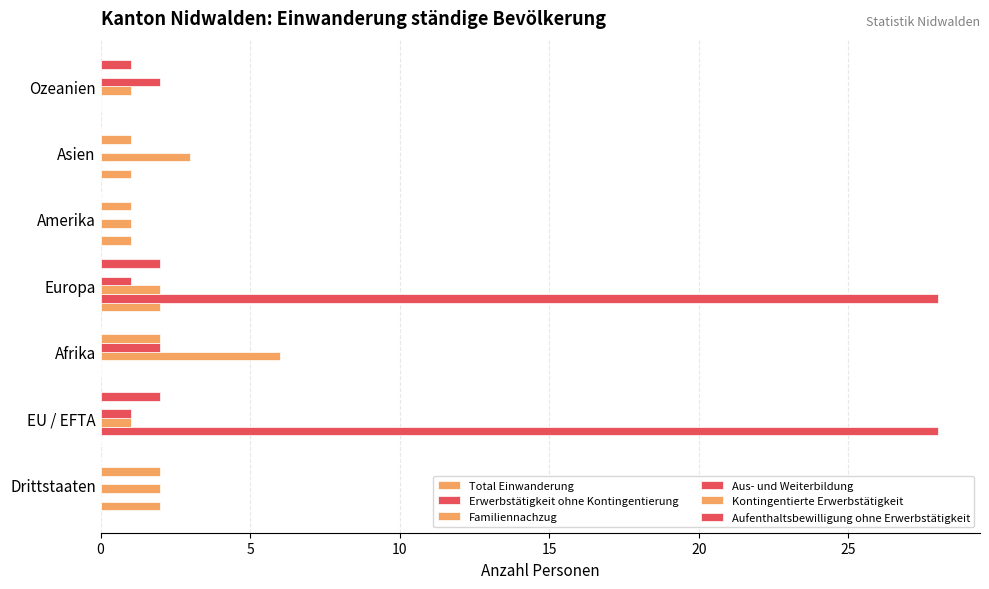

Count the Aus- und Weiterbildung values in the range 0 to 2.

7